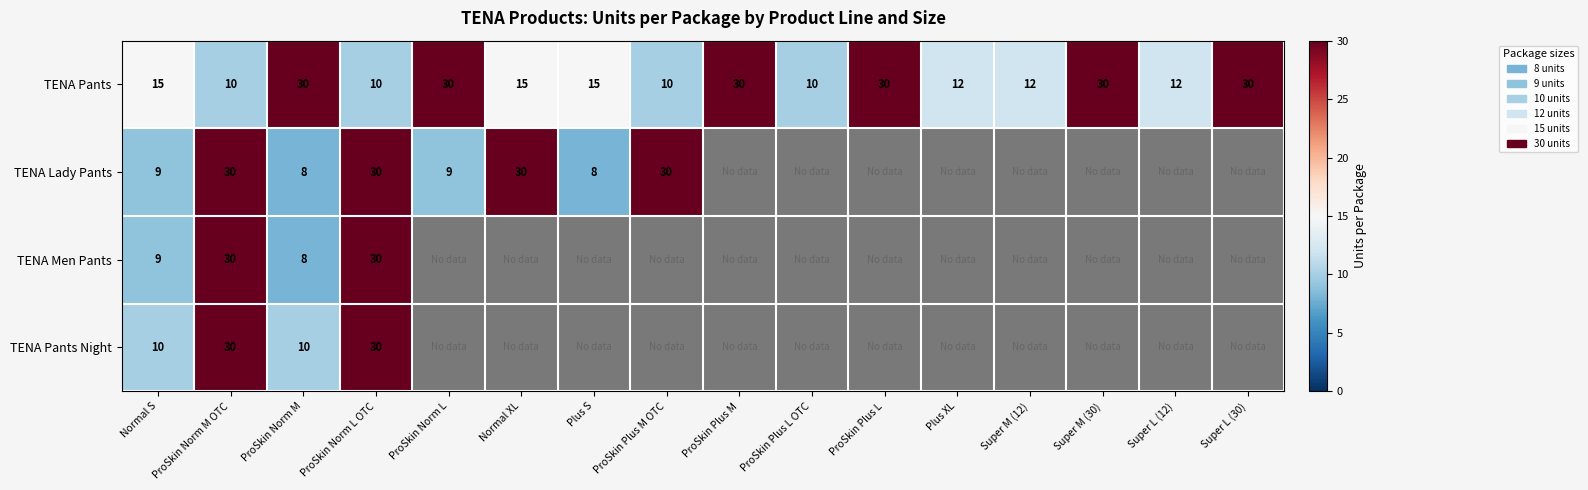

List the series in order of their peak value, highest first.

TENA Pants, TENA Lady Pants, TENA Men Pants, TENA Pants Night